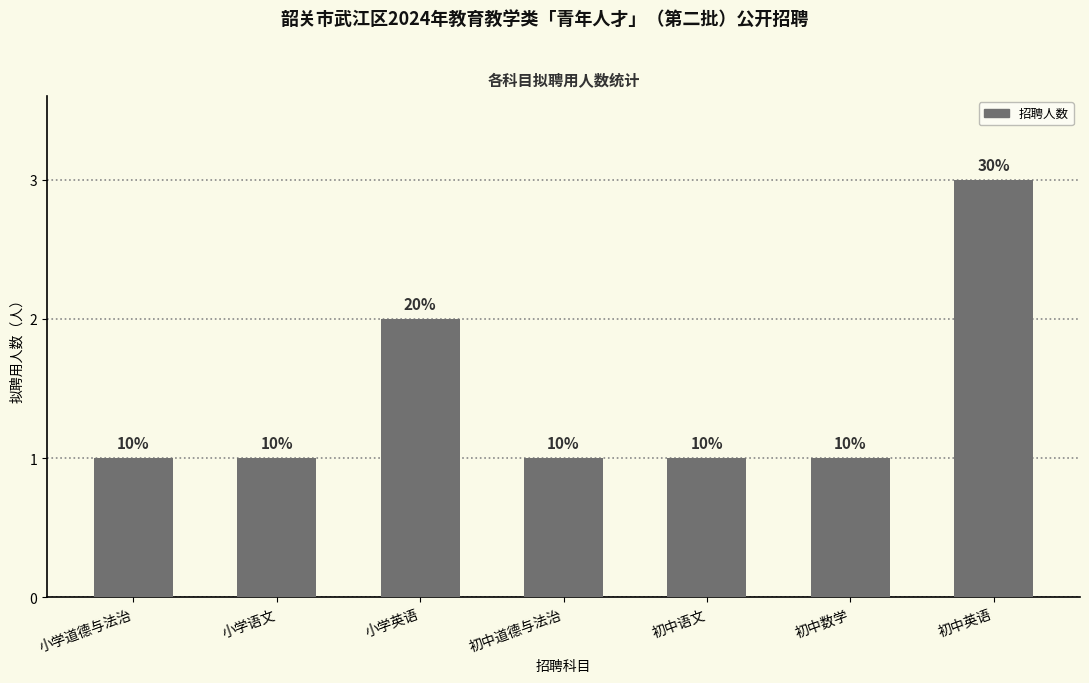

What is the smallest value displayed?

1